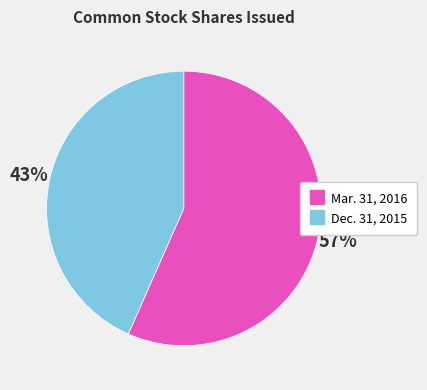

To the nearest percent, what is the average slice percentage?

50%